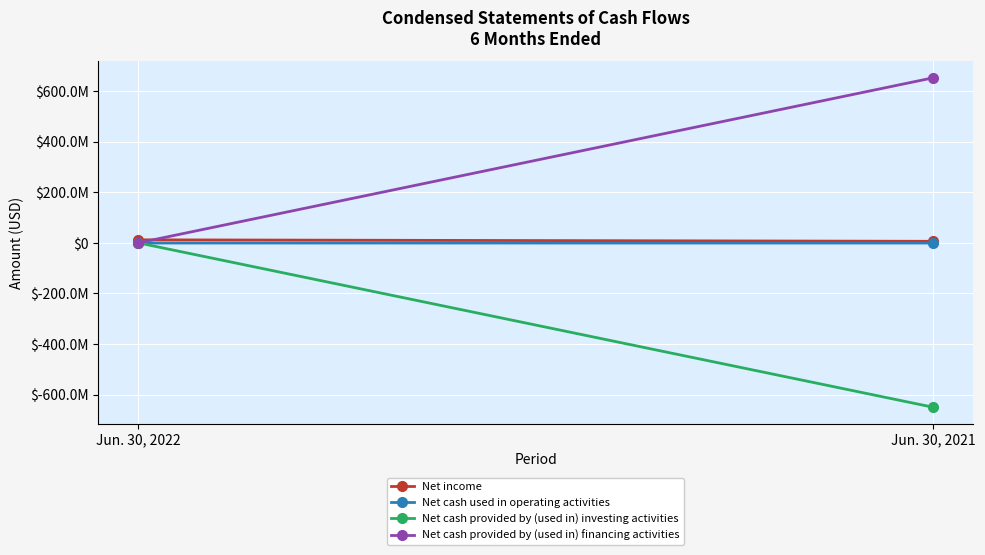

Which series has the largest total across all categories?

Net cash provided by (used in) financing activities